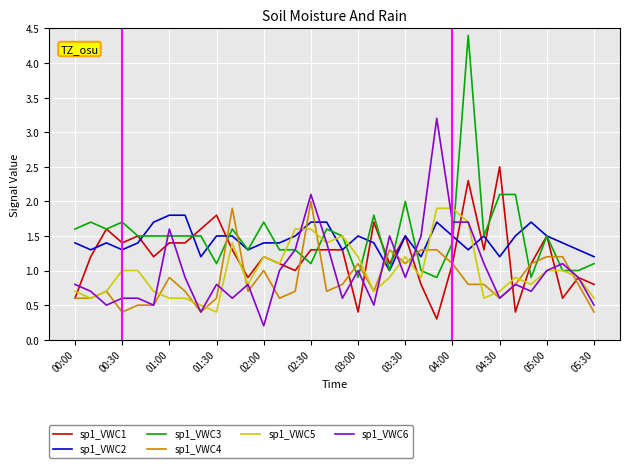

Does the chart display data point markers on the line(s)?

No